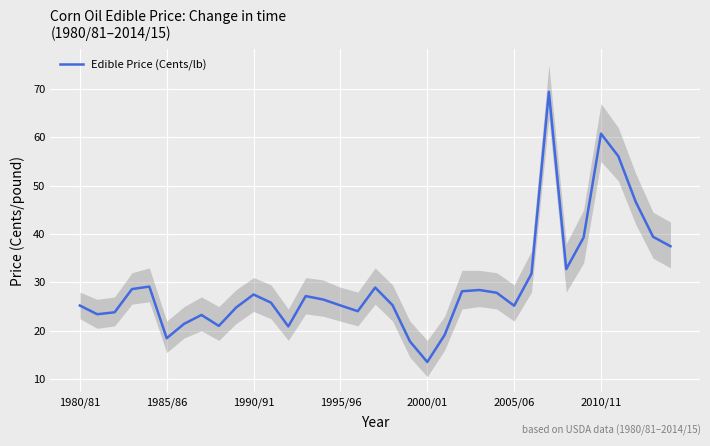

At which label does Edible Price (Cents/lb) reach its minimum?

2000/01